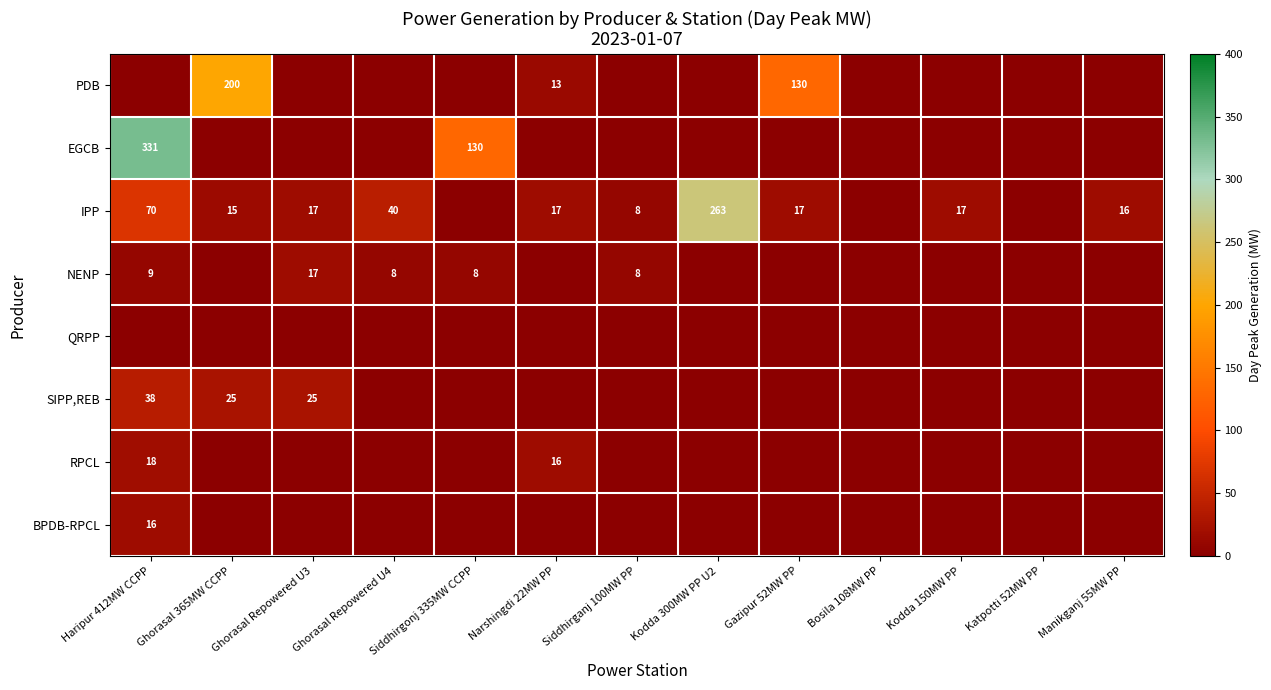

The NENP series shows 8 at Ghorasal Repowered U4. True or false?

True